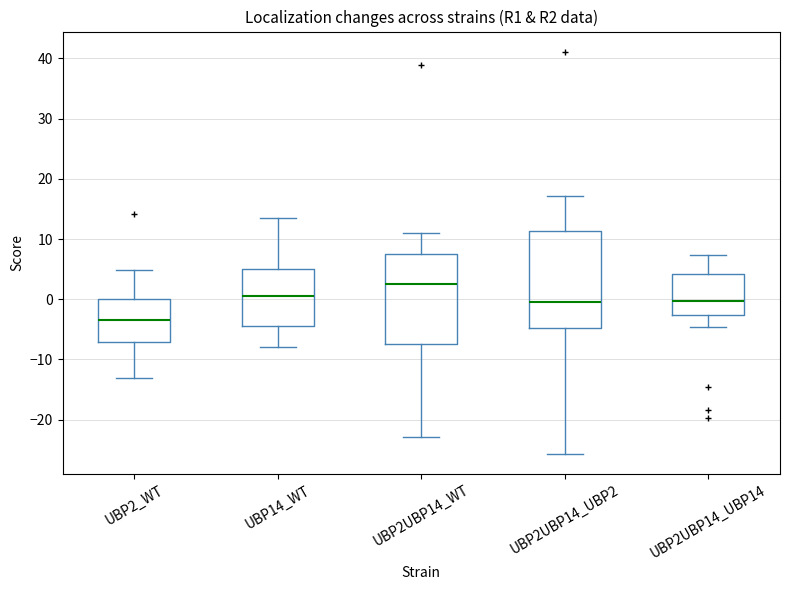

Which box's median line is the highest?

UBP2UBP14_WT